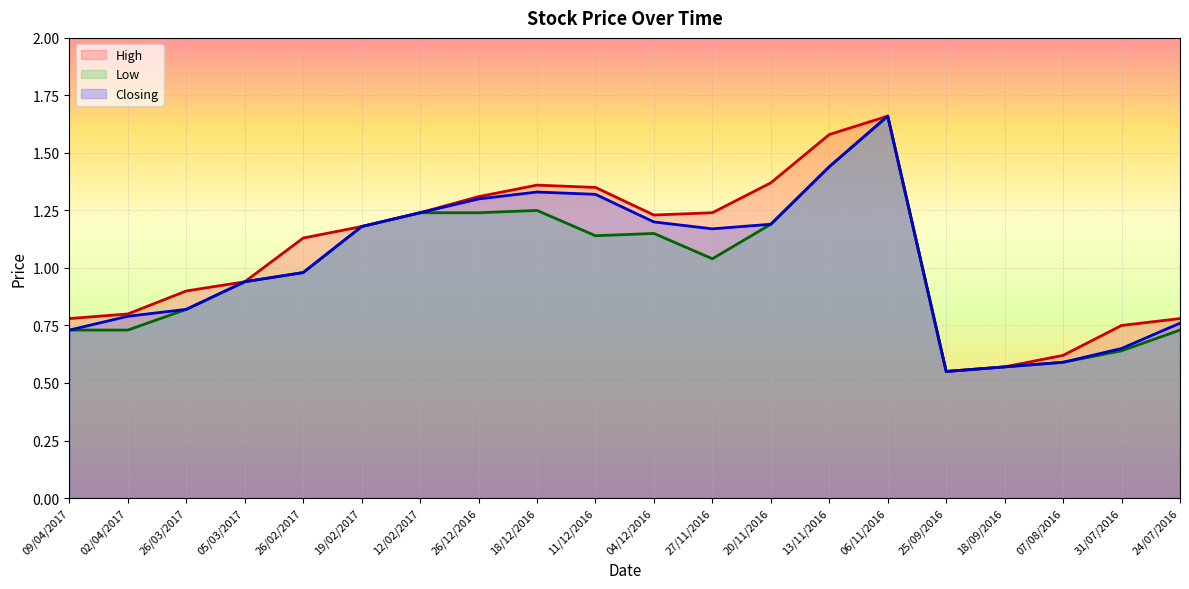

True or false: High and Low cross at least once.

False